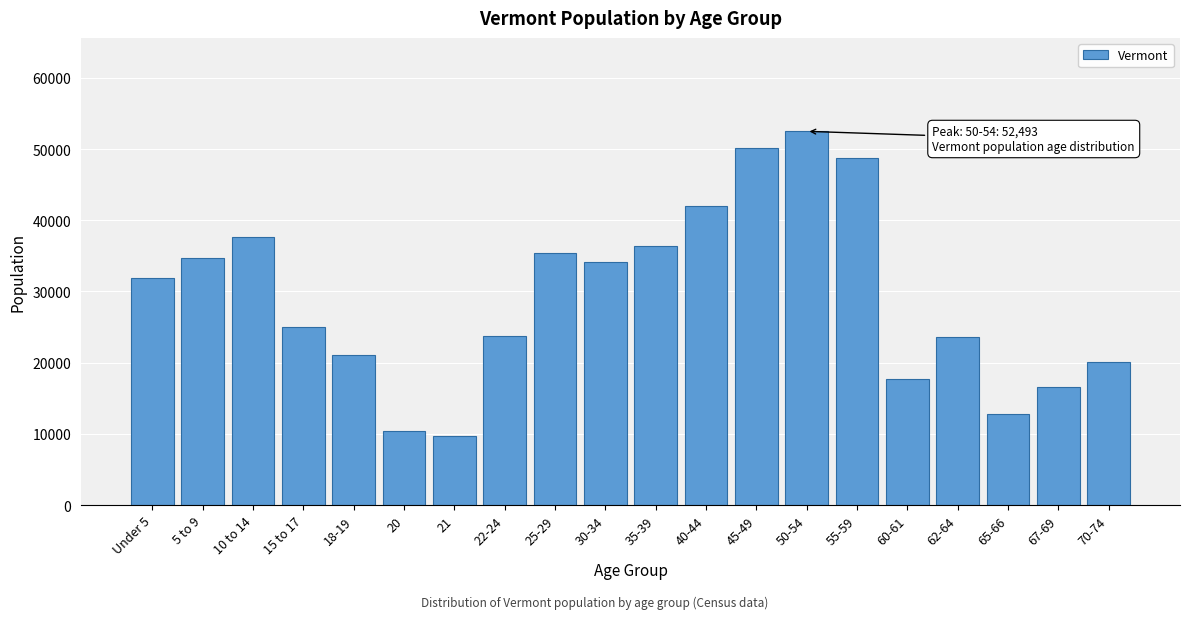

What is the smallest value displayed?

9651